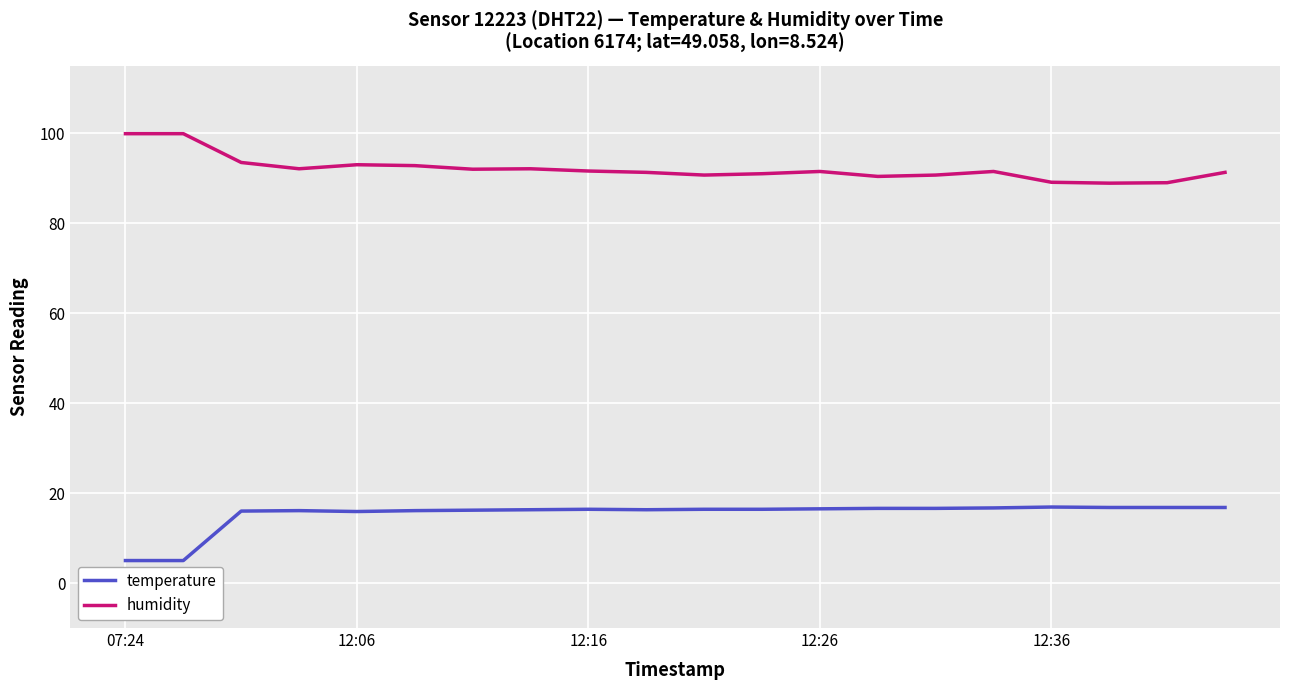

List the series in order of their peak value, highest first.

humidity, temperature